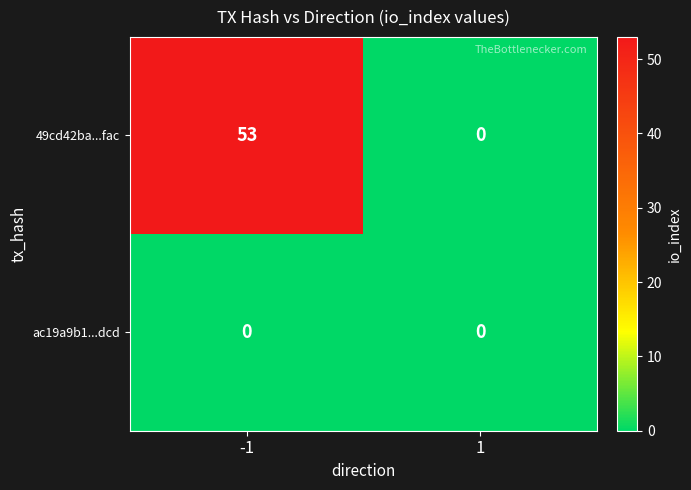

True or false: 49cd42ba...fac has a value of 0 at 1.

True